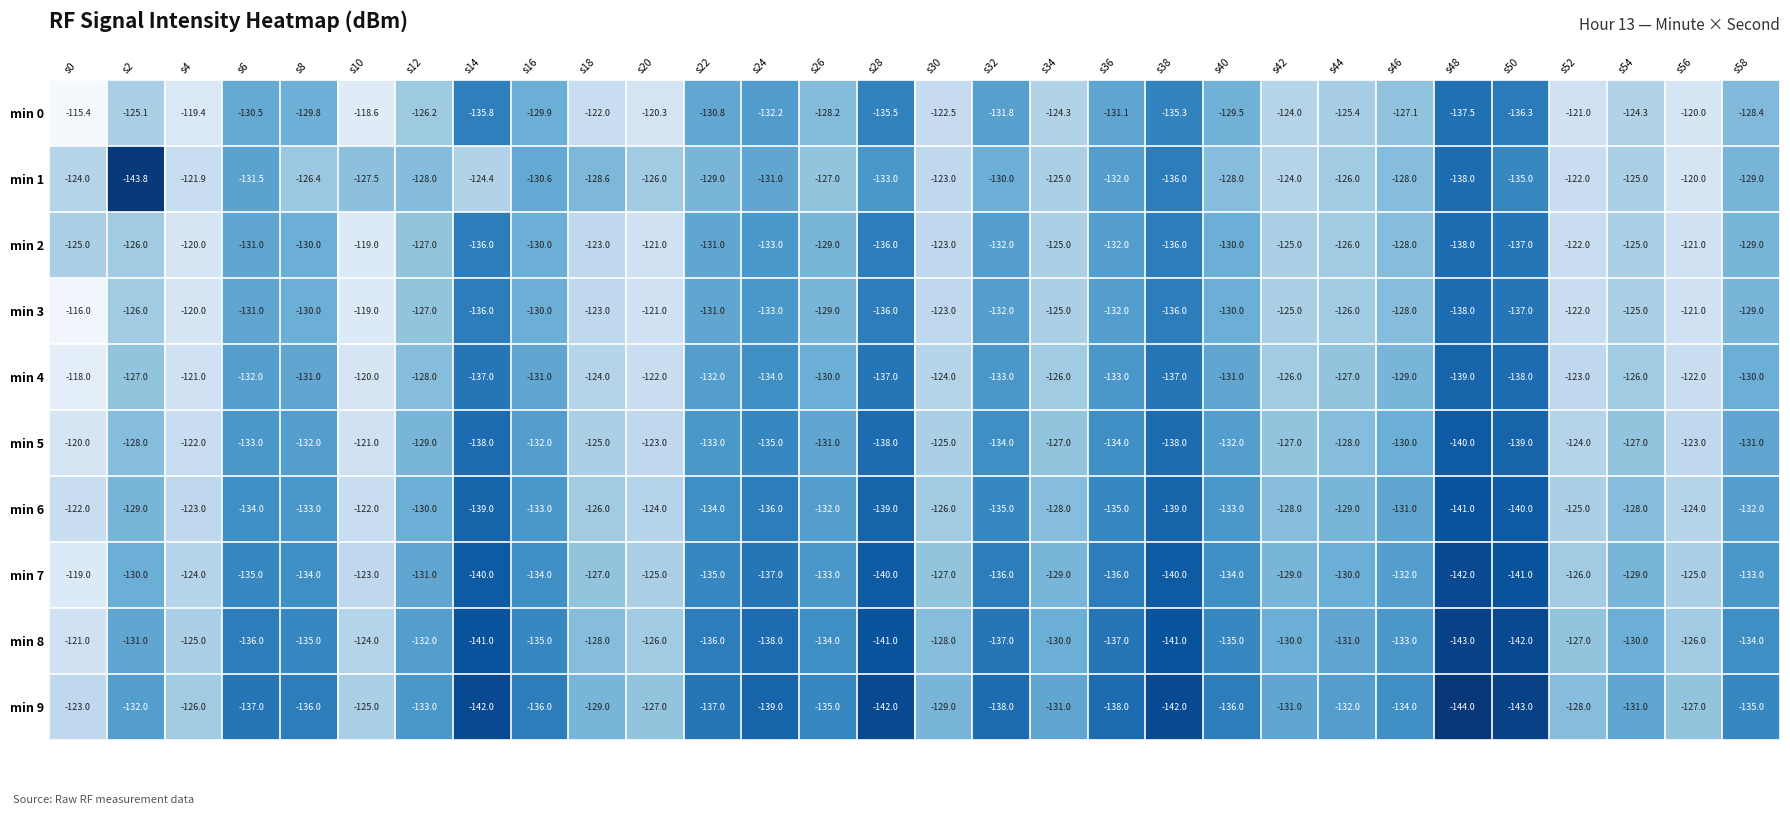

At which category is the sum across all series the highest?

s0